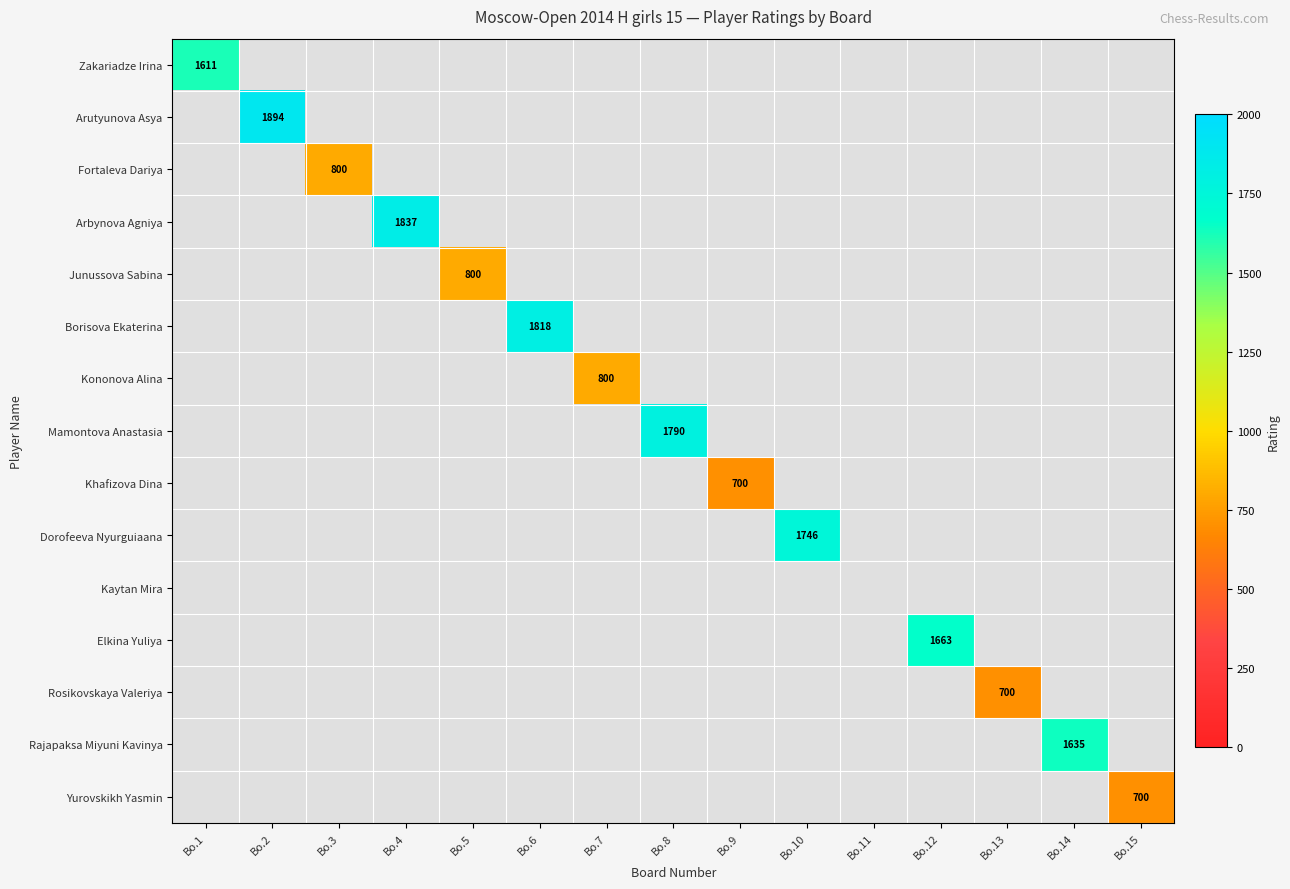

At how many categories does at least one series exceed 1702?

5